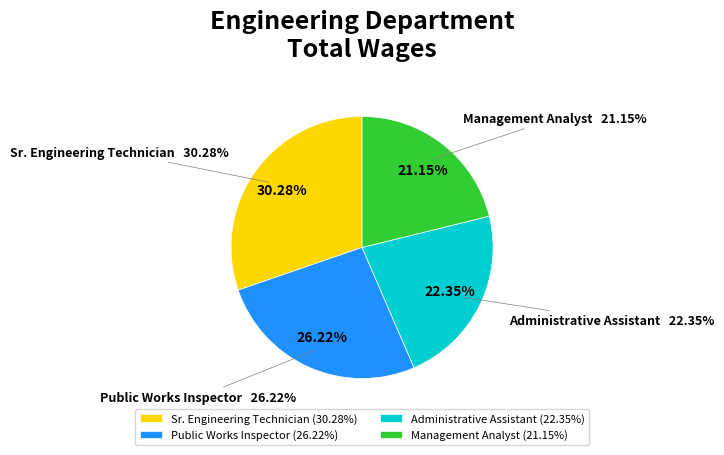

How much of the chart is everything except Sr. Engineering Technician?

69.7%